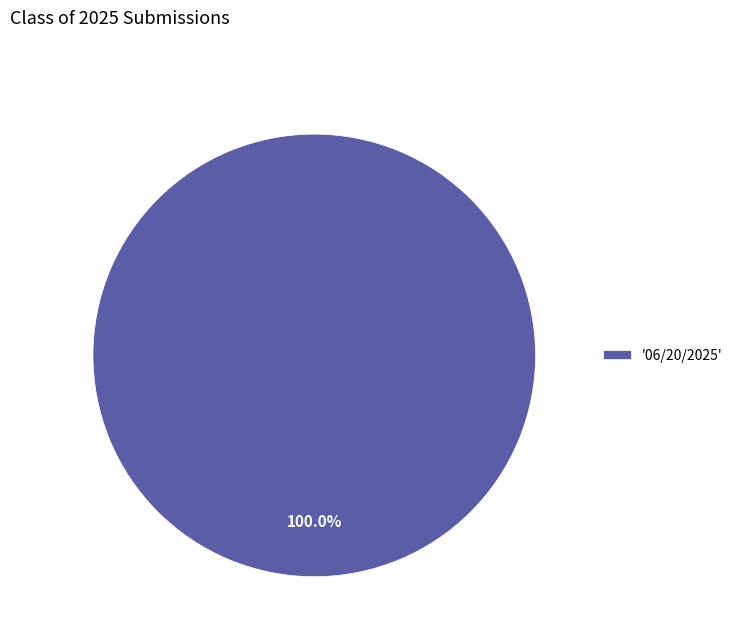

Which slice represents more than half of the pie?

'06/20/2025'